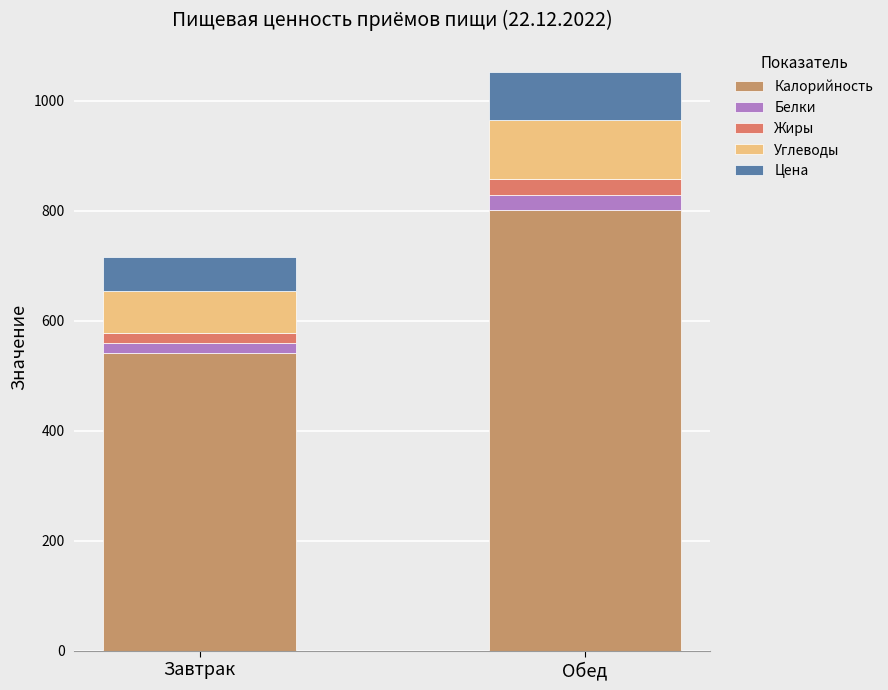

What is the maximum value for Калорийность?

801.0